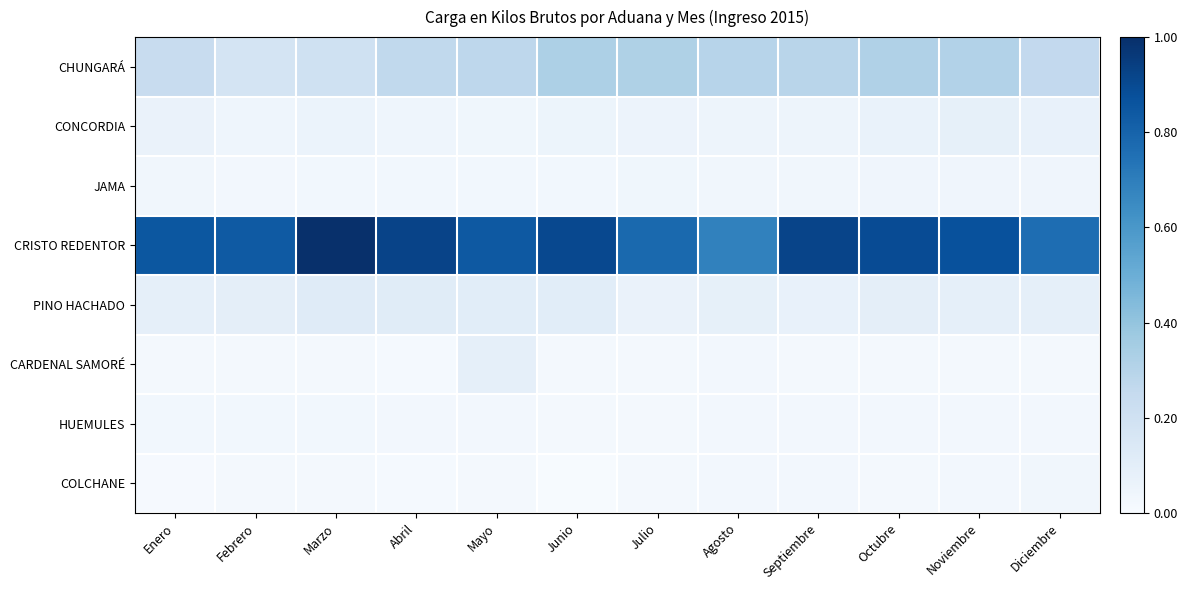

Which category has the lowest value across all series?

Junio